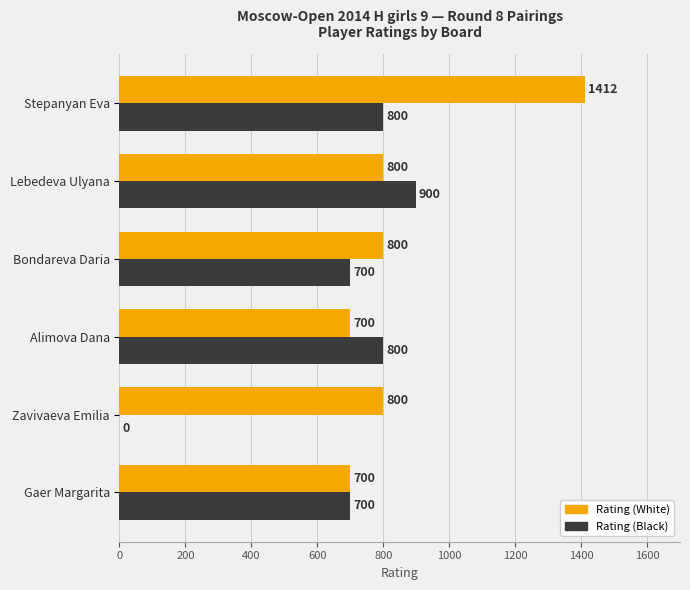

At which category is the sum across all series the highest?

Stepanyan Eva